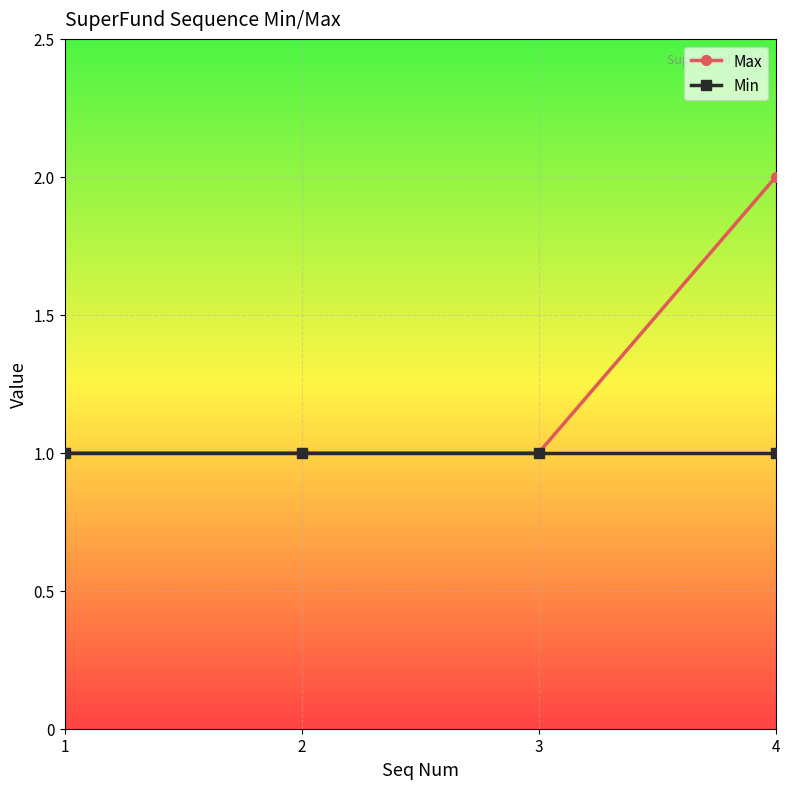

What is the value of the Min point at the 2nd from the left?

1